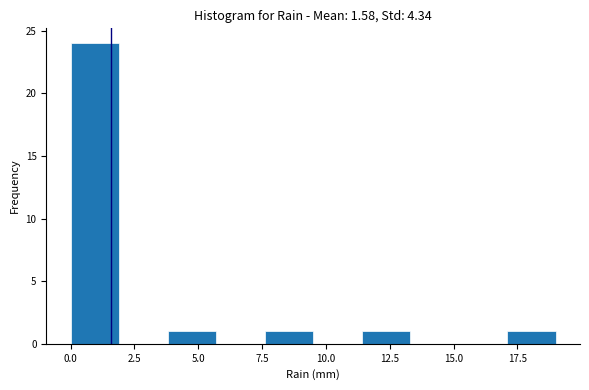

Read against the x-axis, roughly where is the centre of the tallest bar?

1.0